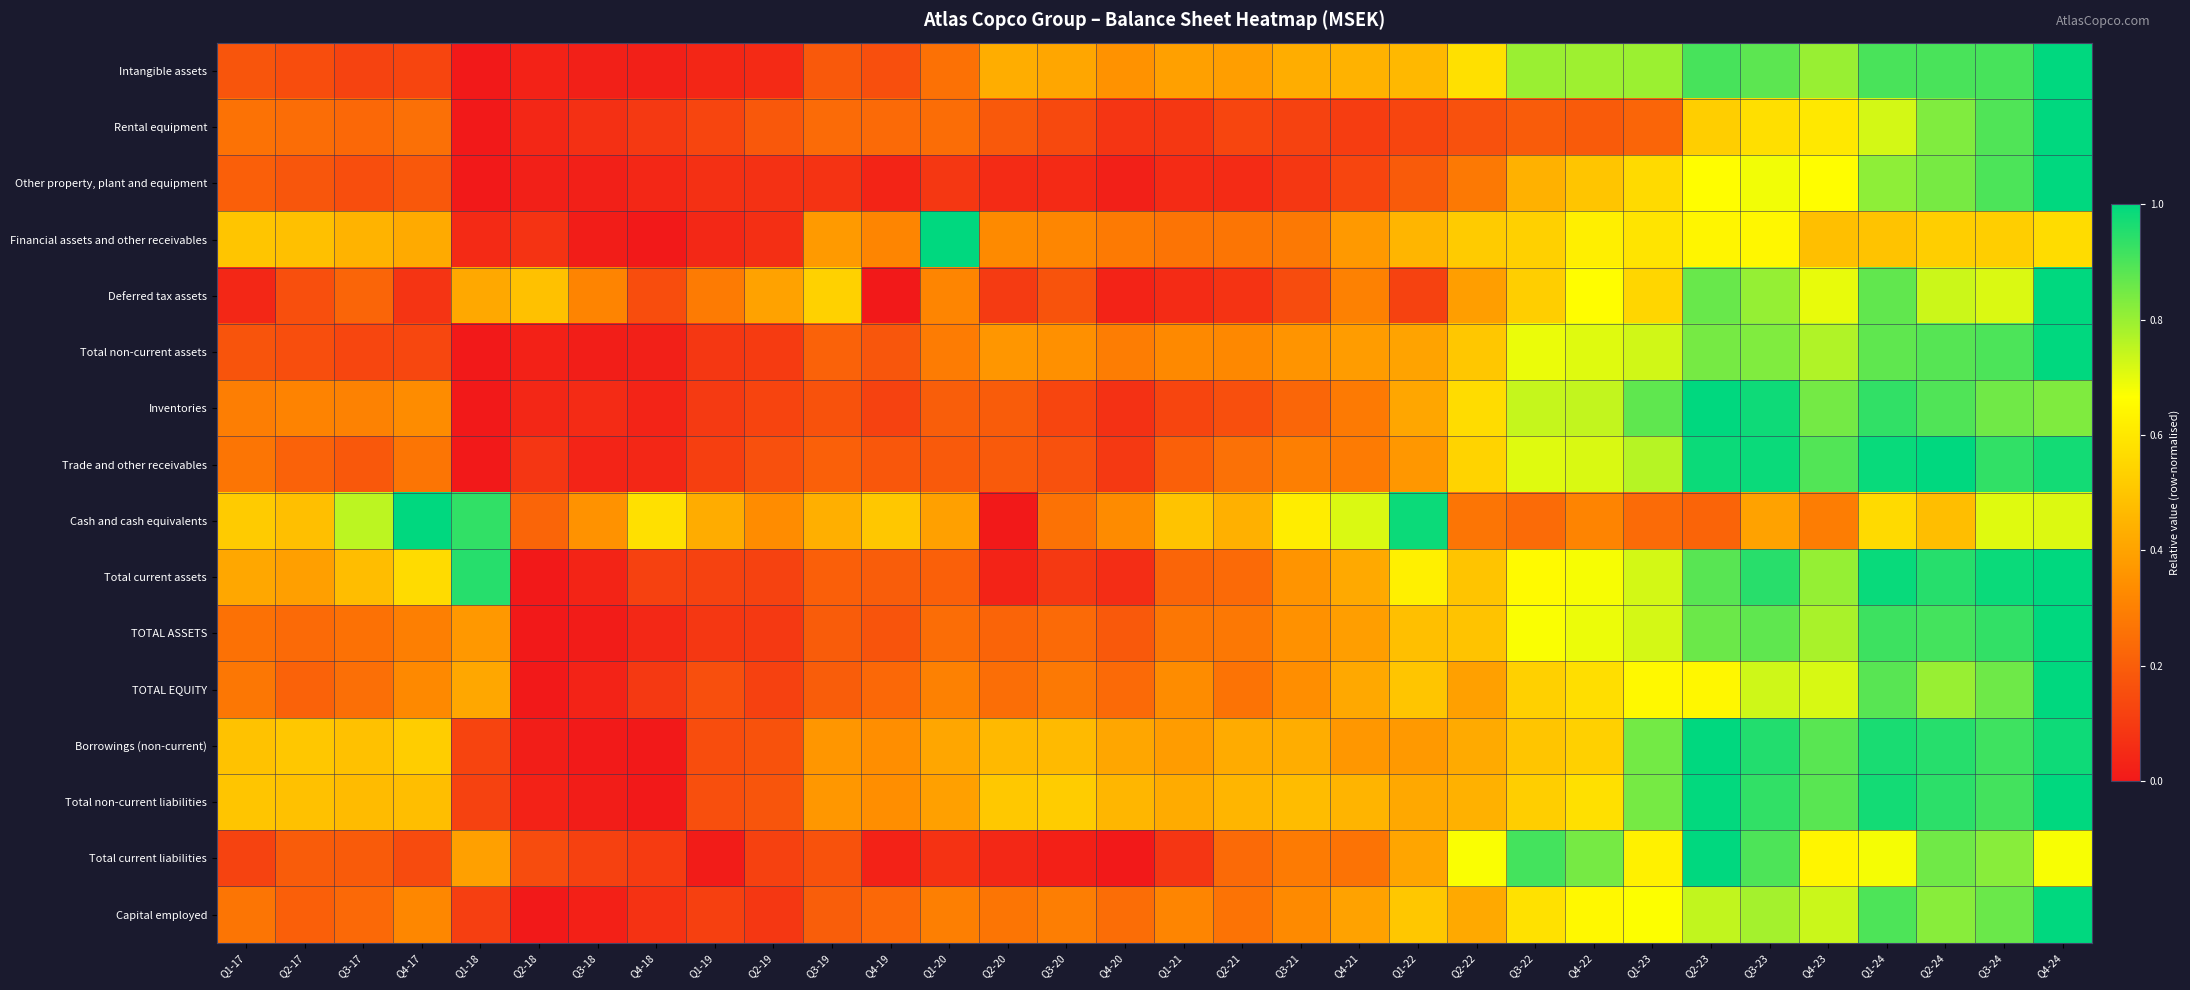

What is the greatest value displayed?

1.0